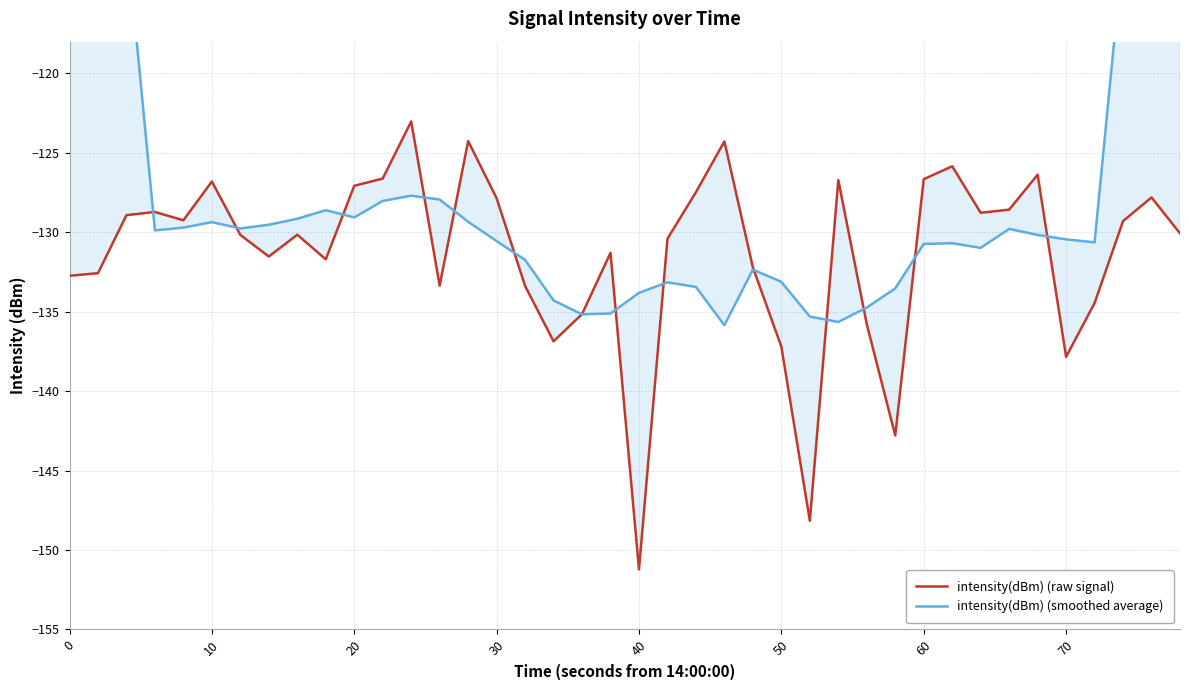

What is the difference between the maximum and minimum values in the intensity(dBm) (smoothed average) series?

61.3